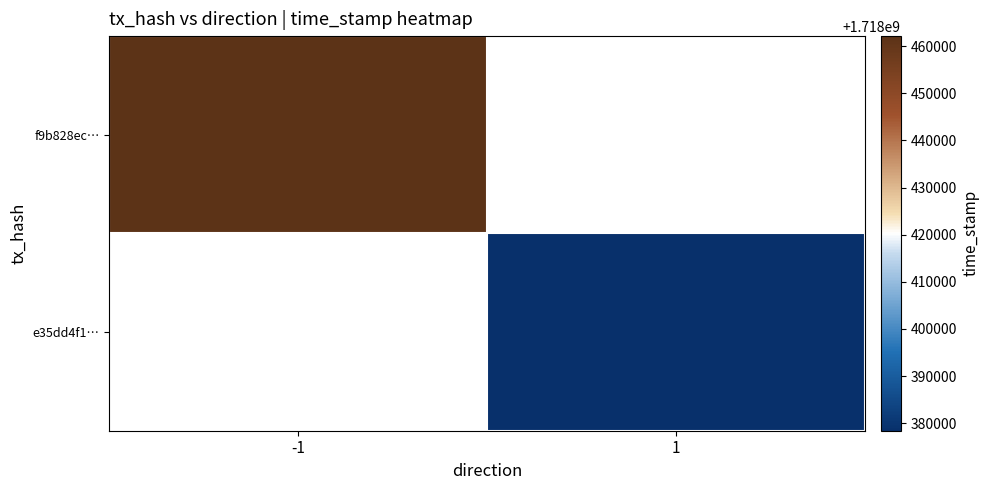

List the series in order of their overall mean, lowest first.

f9b828ec…, e35dd4f1…